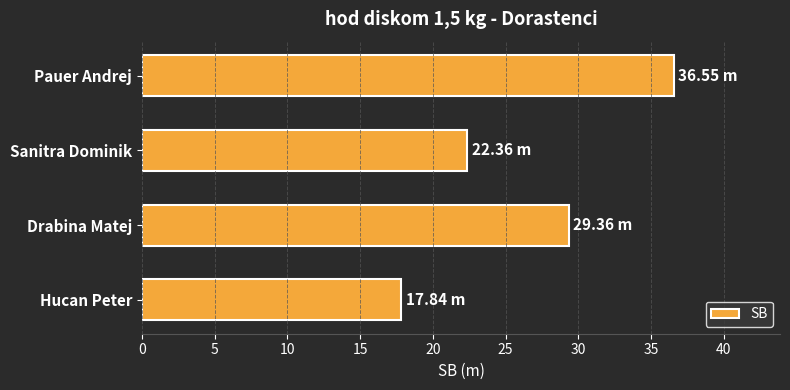

What is the sum of the values at Pauer Andrej and Drabina Matej?

65.9